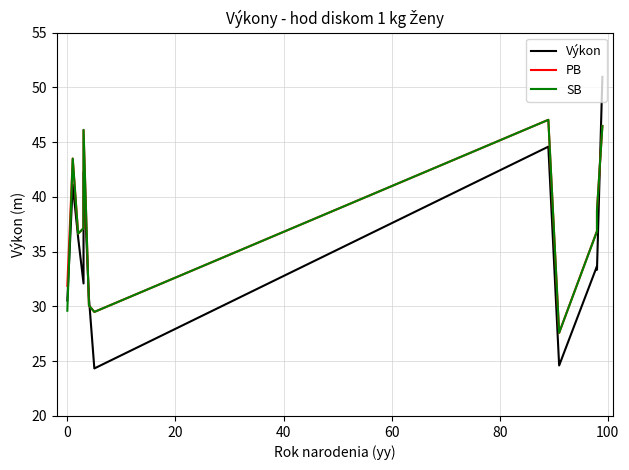

List the series in order of their peak value, lowest first.

PB, SB, Výkon